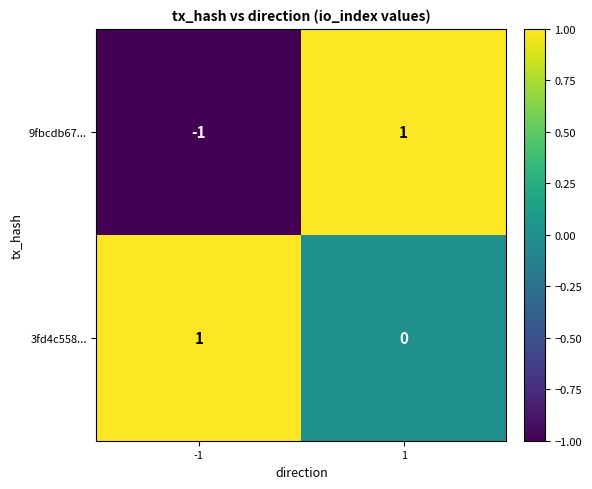

The value of 9fbcdb67... at 1 is 1. True or false?

True